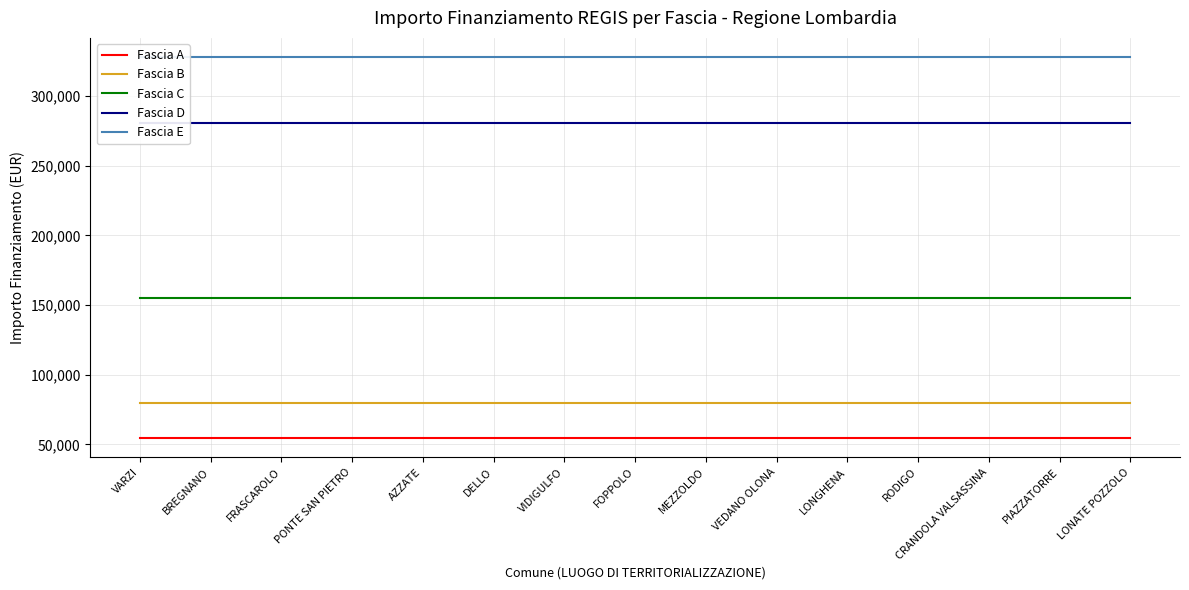

Where is Fascia C nearest to the value 155234?

VARZI